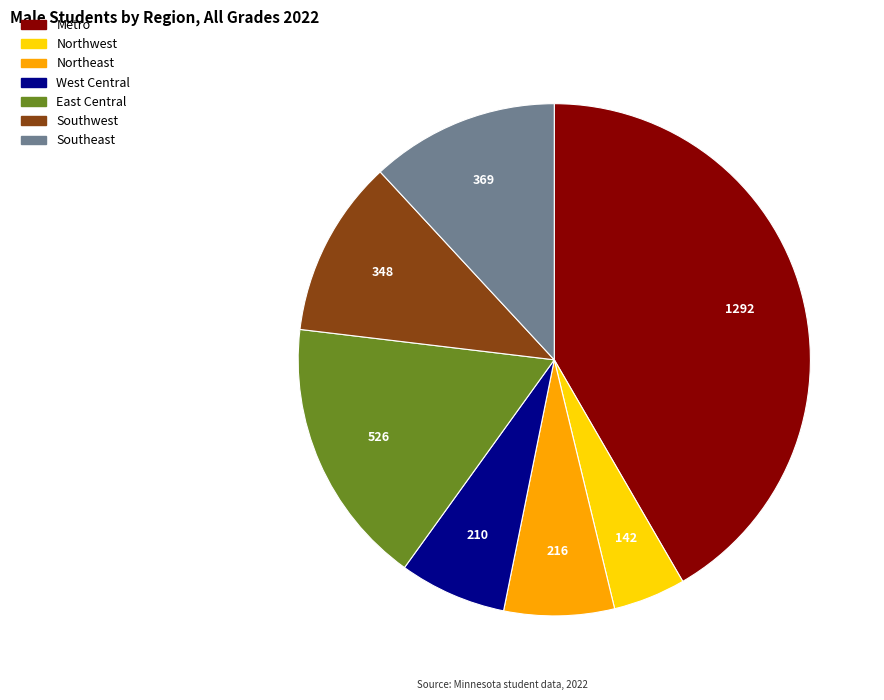

Count the number of slices in the pie.

7